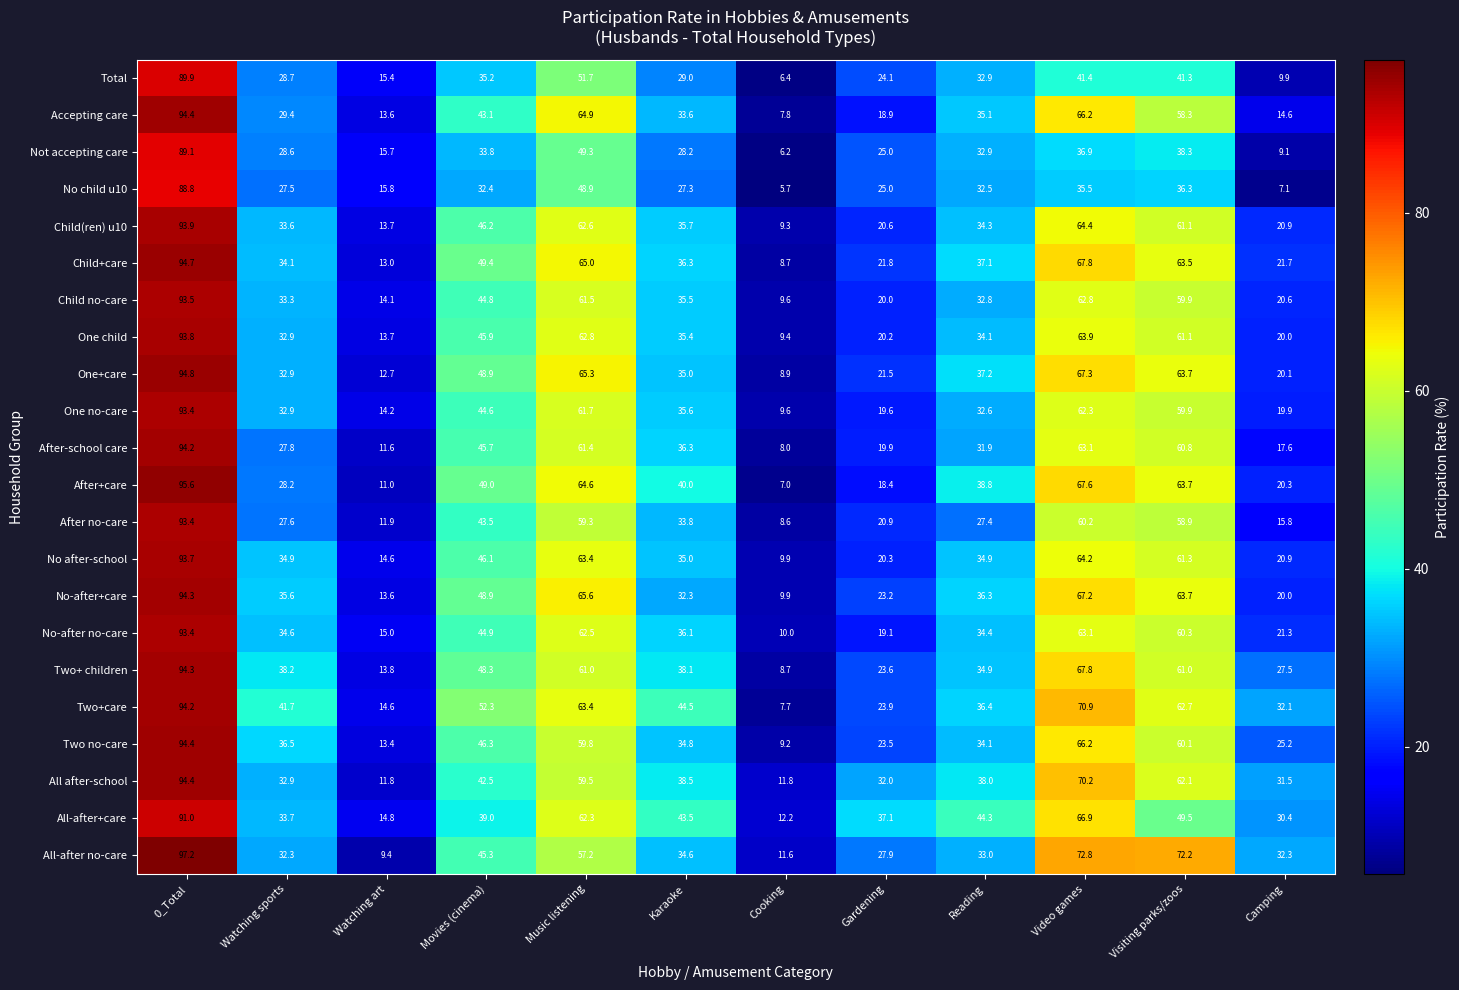

Between Gardening and Camping, which series saw the biggest shift?

No child u10